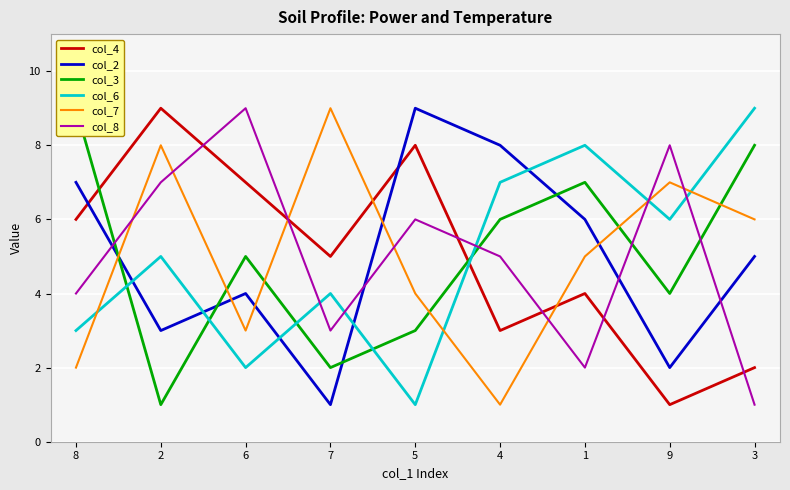

What are all the series names shown in the legend?

col_4, col_2, col_3, col_6, col_7, col_8